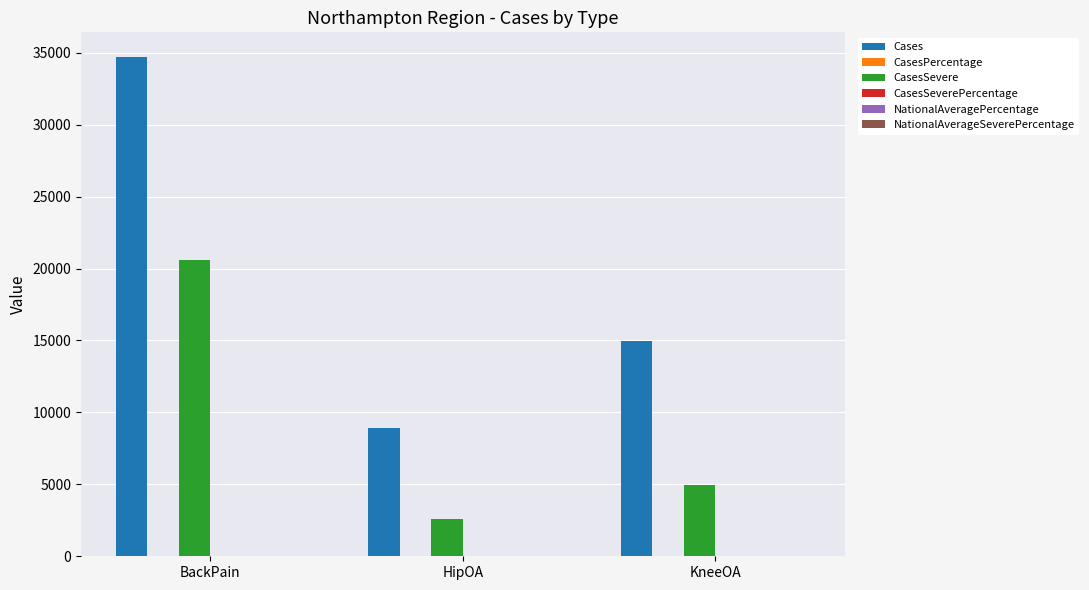

Where is Cases nearest to the value 21793?

KneeOA